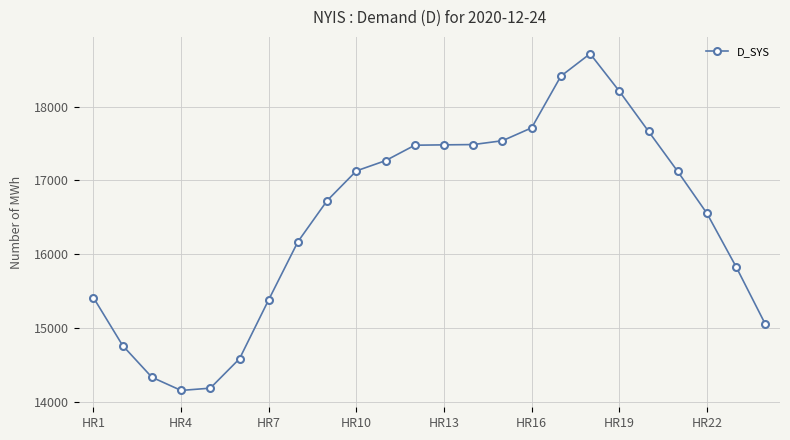

What is the minimum value shown in the chart?

14151